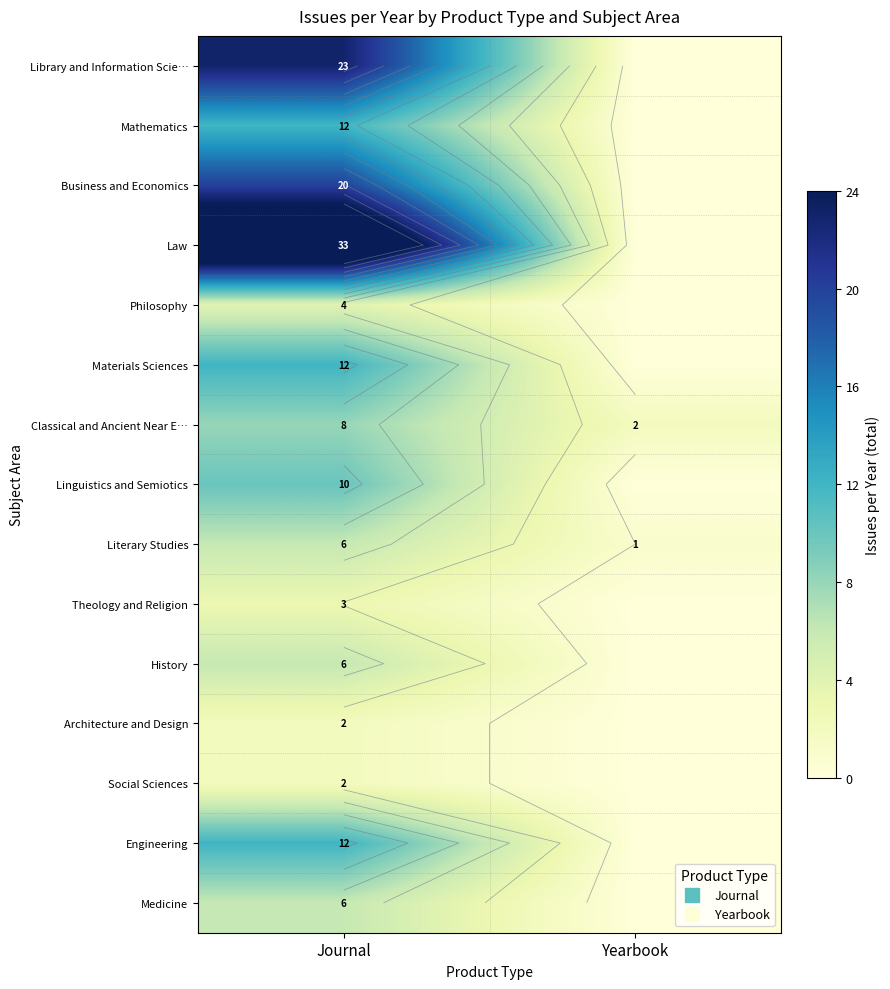

Between Journal and Yearbook, which series saw the biggest shift?

row_3